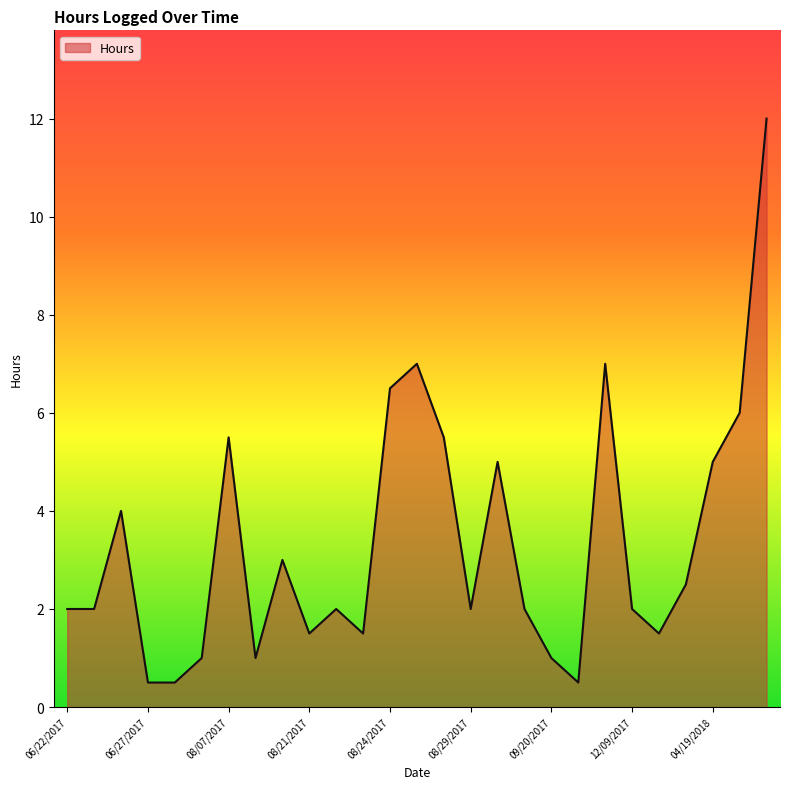

What is the maximum value shown in the chart?

12.0